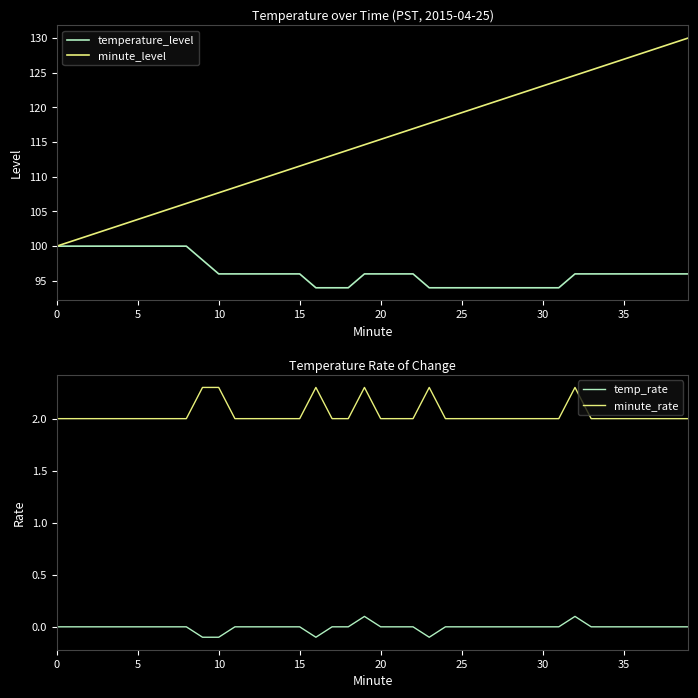

What is the maximum value for minute_level?

130.0